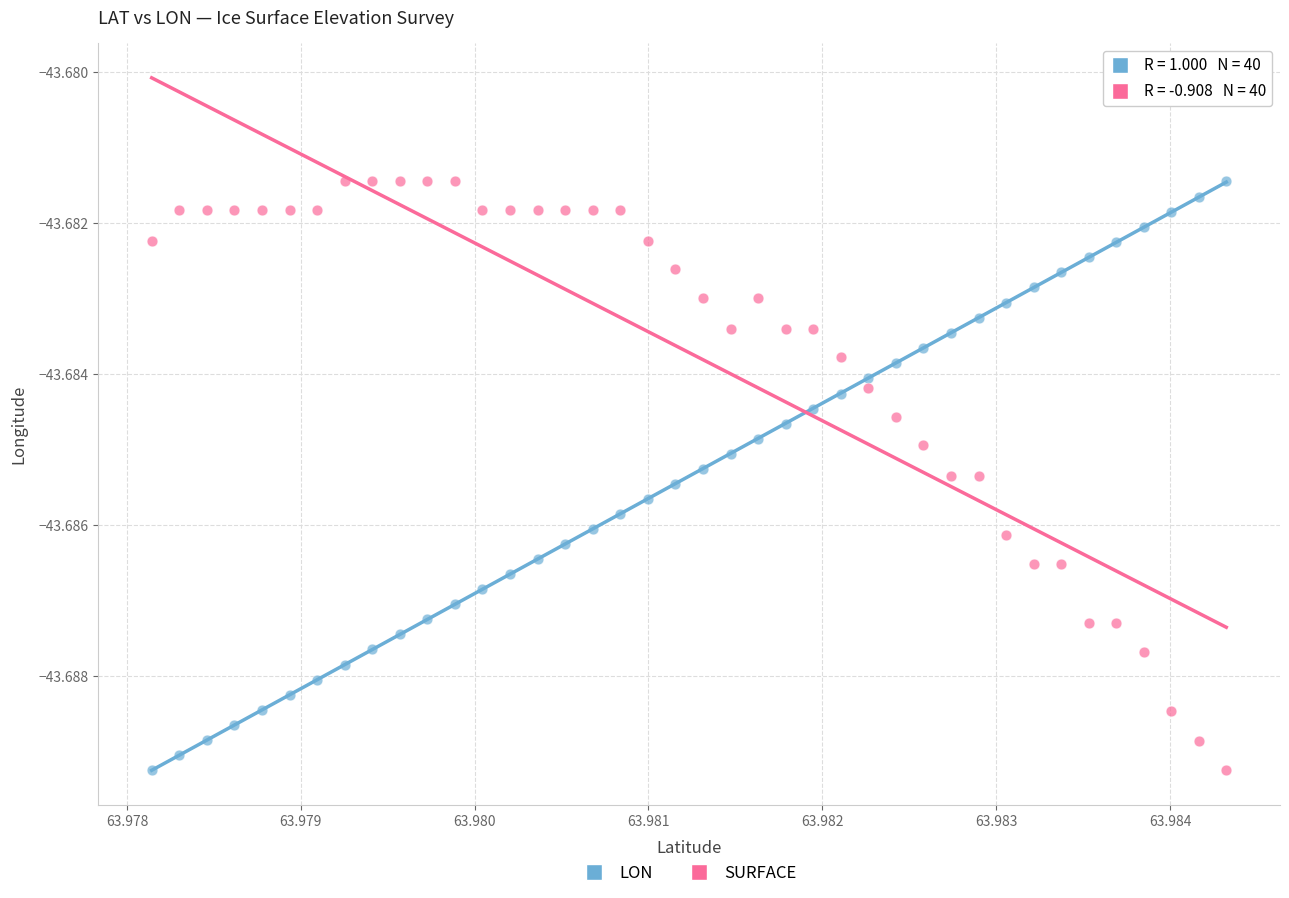

How many data points are displayed?

80